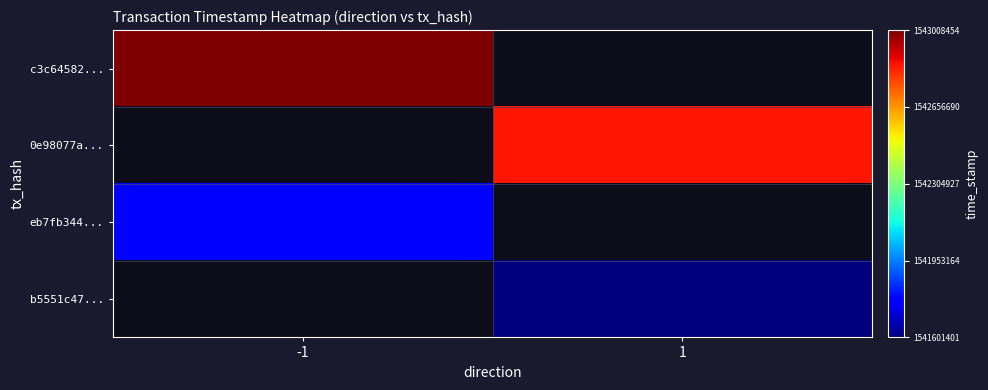

How many positive values does the eb7fb344... series have?

1